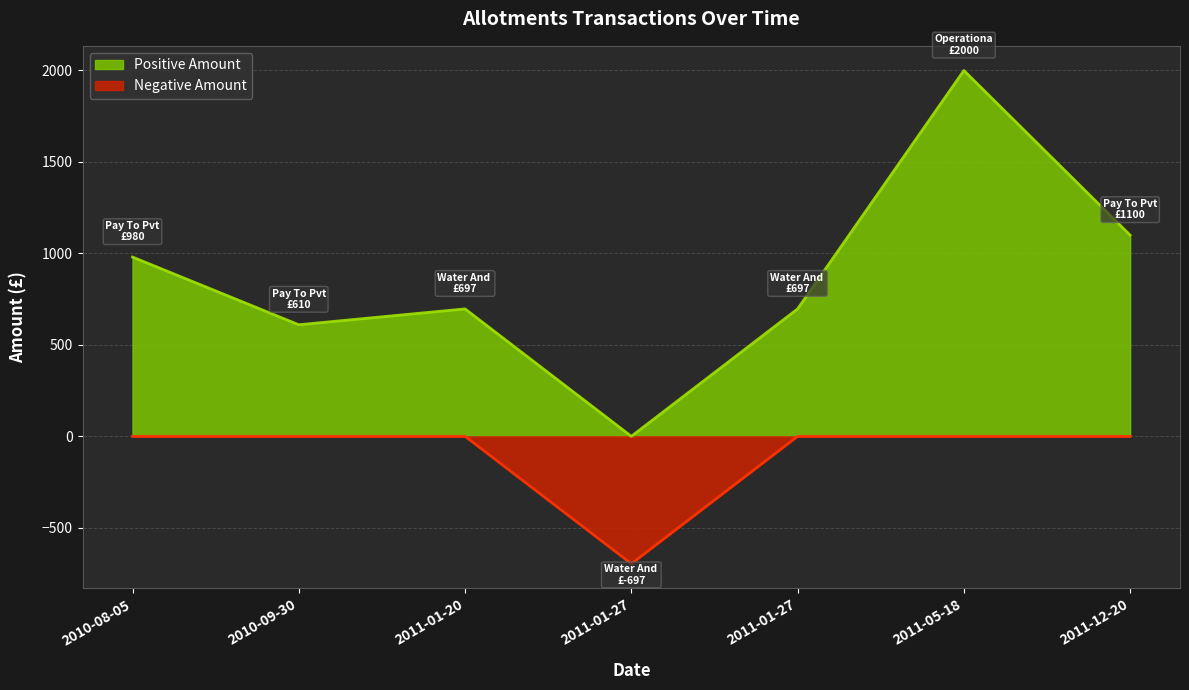

Rank the categories by value from highest to lowest.

2011-05-18, 2011-12-20, 2010-08-05, 2011-01-20, 2011-01-27, 2010-09-30, 2011-01-27